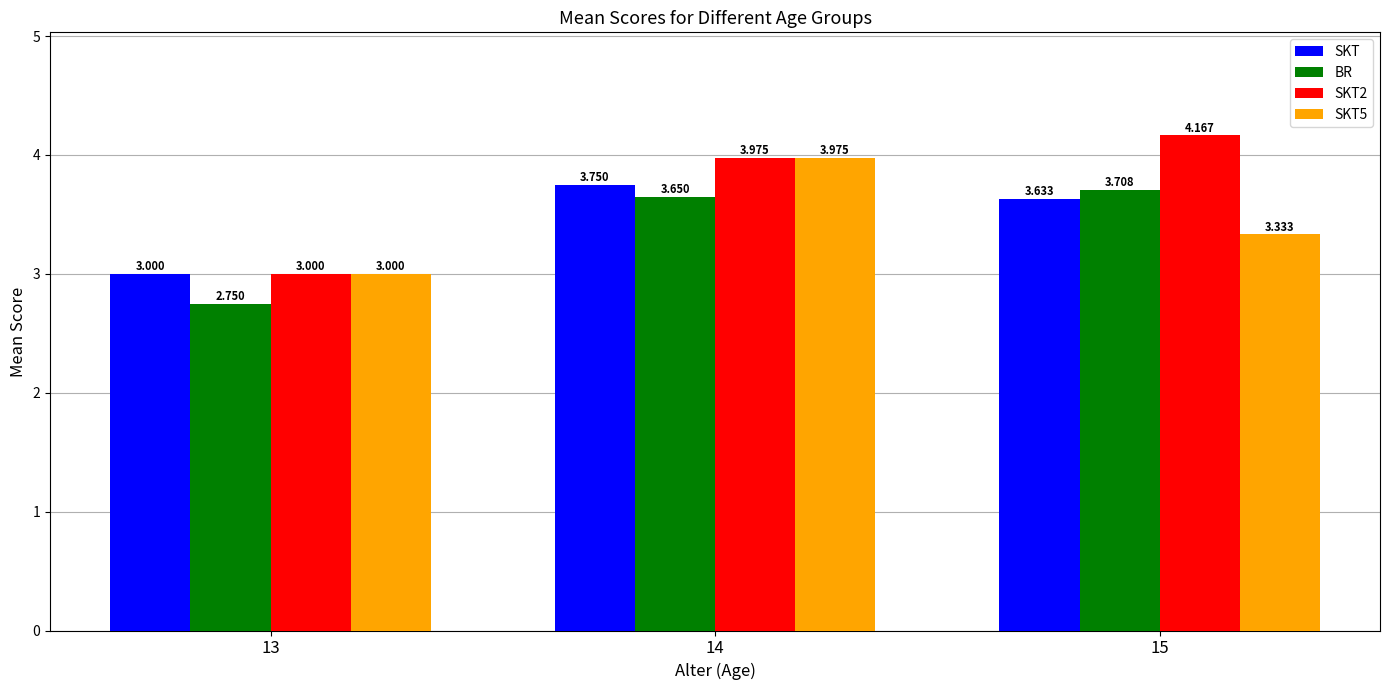

Is the value of BR at 13 greater than the value of SKT at 15?

No